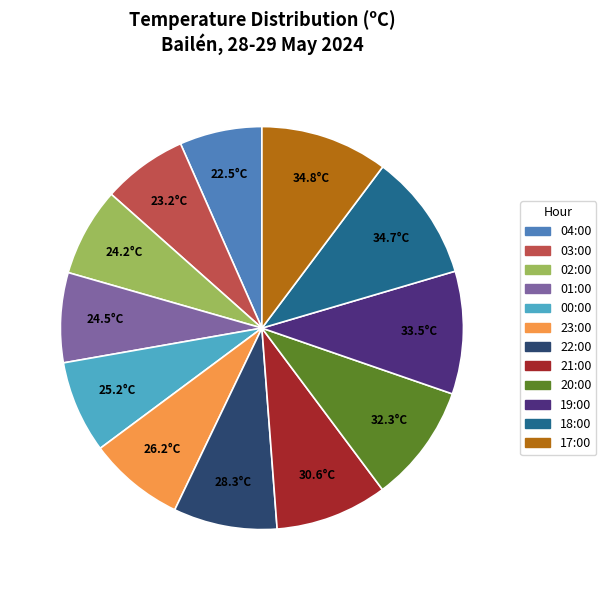

Does 23:00 account for over 50% of the chart?

No